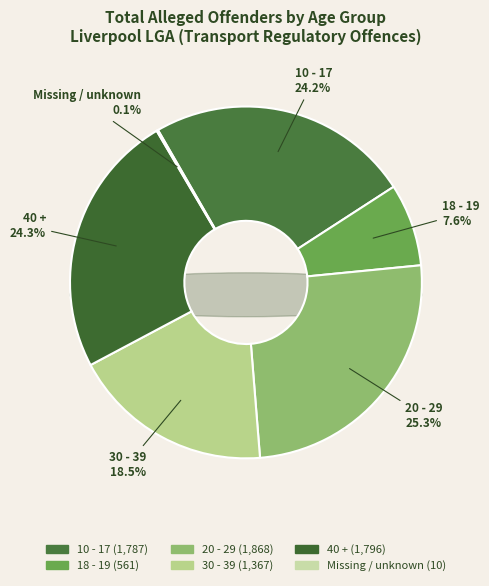

Is 20 - 29 the majority of the pie?

No